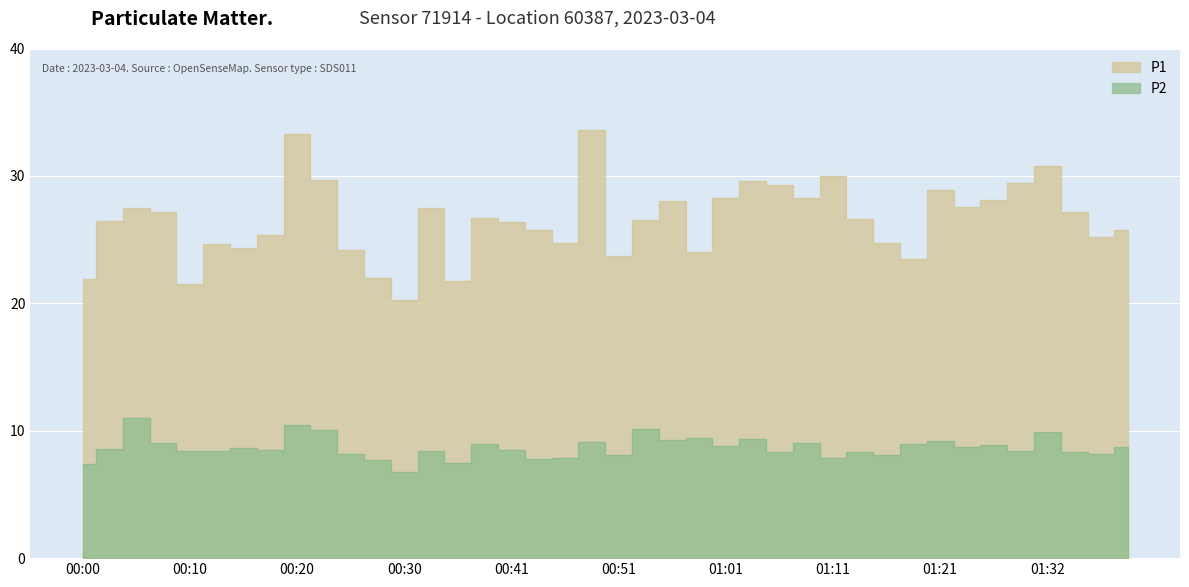

Where is the first local minimum for P1?

00:10